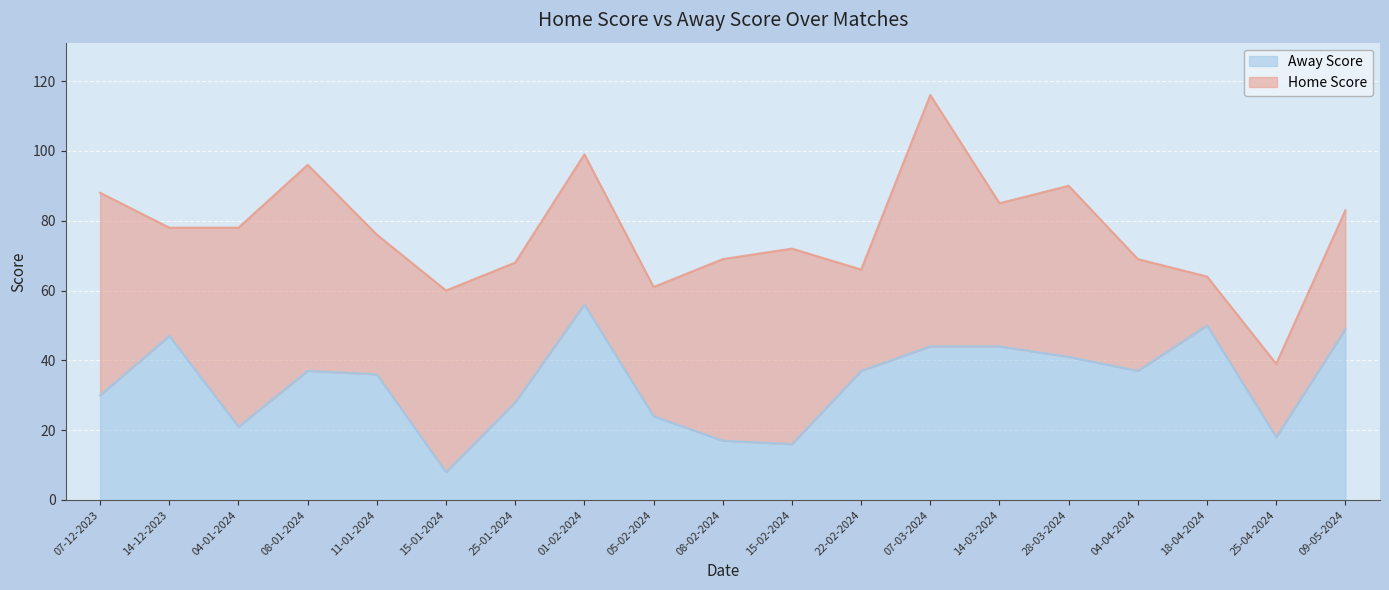

Where is the first local maximum?

14-12-2023